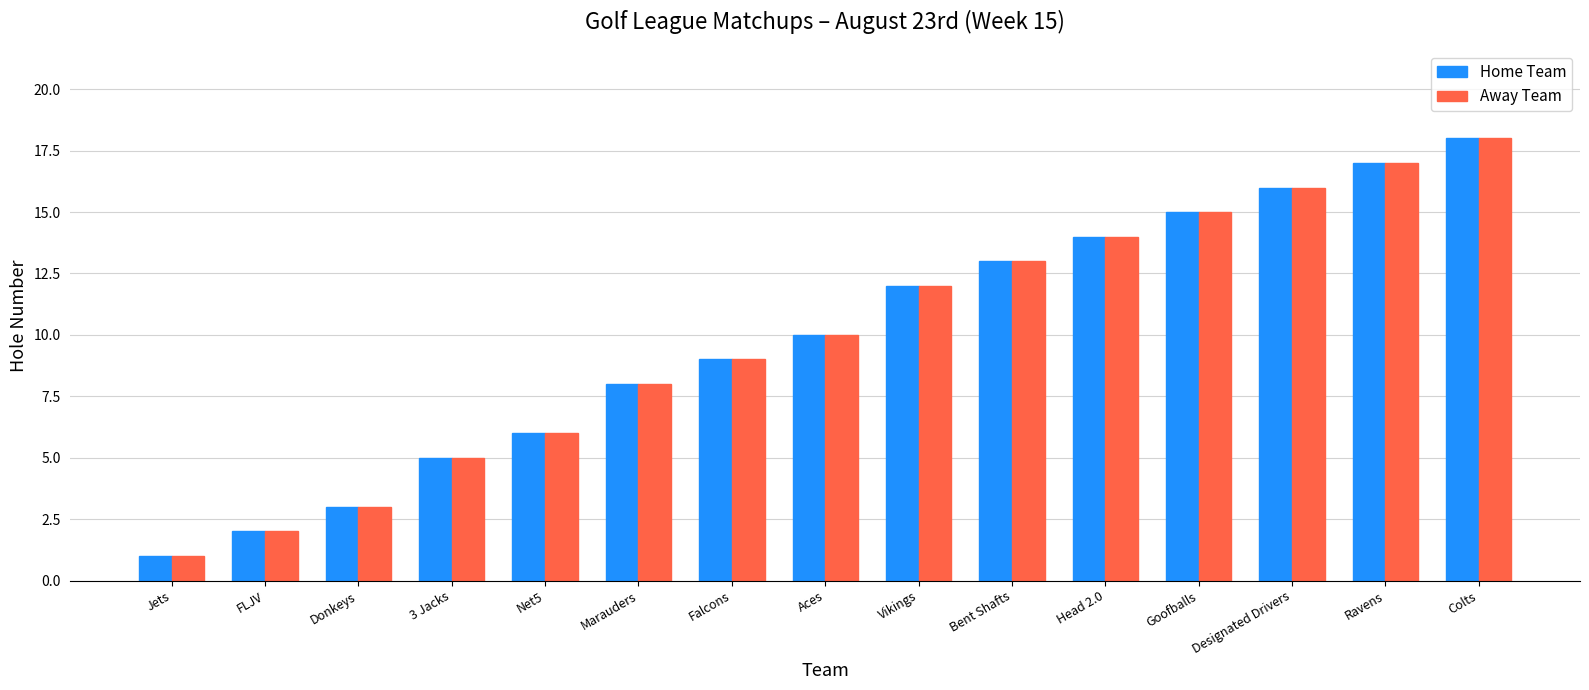

Read the Home Team value at Colts.

18